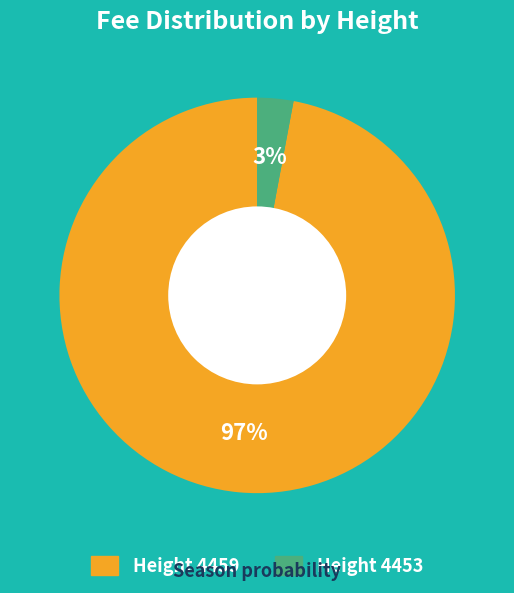

To the nearest percent, what is the difference between the largest and smallest slice percentages?

94%